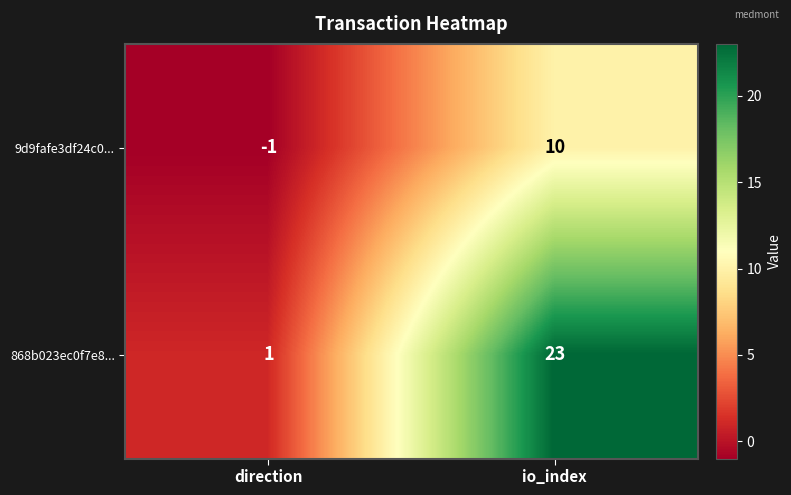

True or false: 868b023ec0f7e8... has a value of 23 at io_index.

True